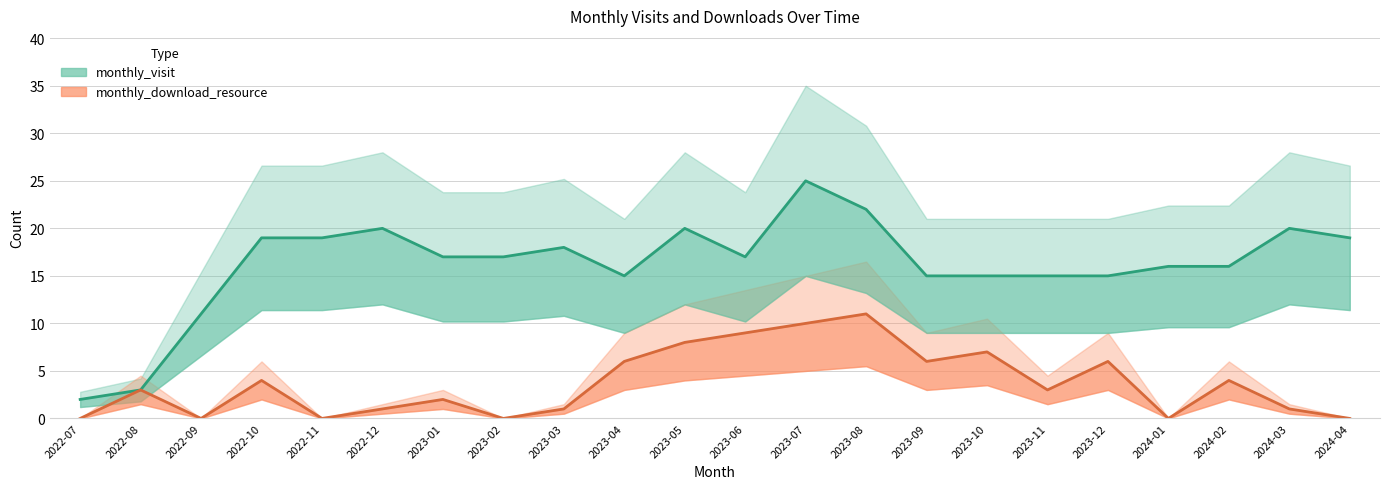

The monthly_visit series shows 3 at 2022-08. True or false?

True